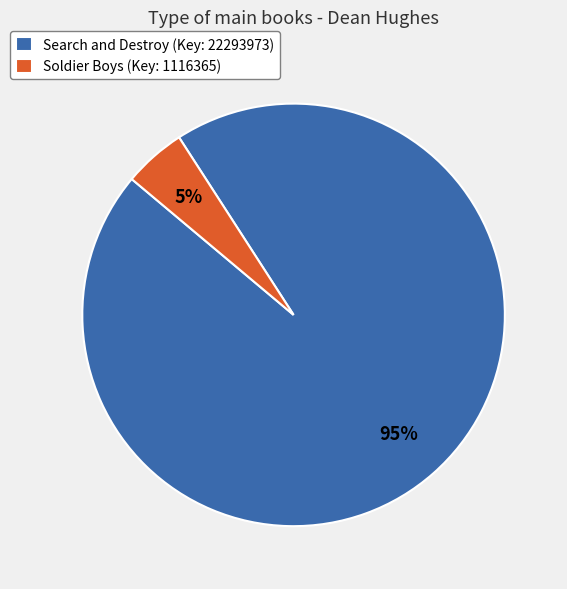

What percentage is the Soldier Boys (Key: 1116365) slice, to the nearest percent?

5%